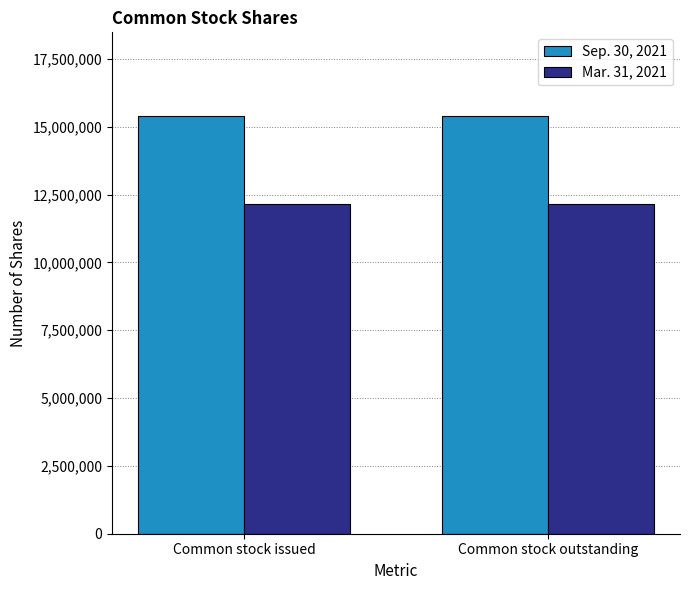

What is the label of the 1st bar from the right?

Common stock outstanding